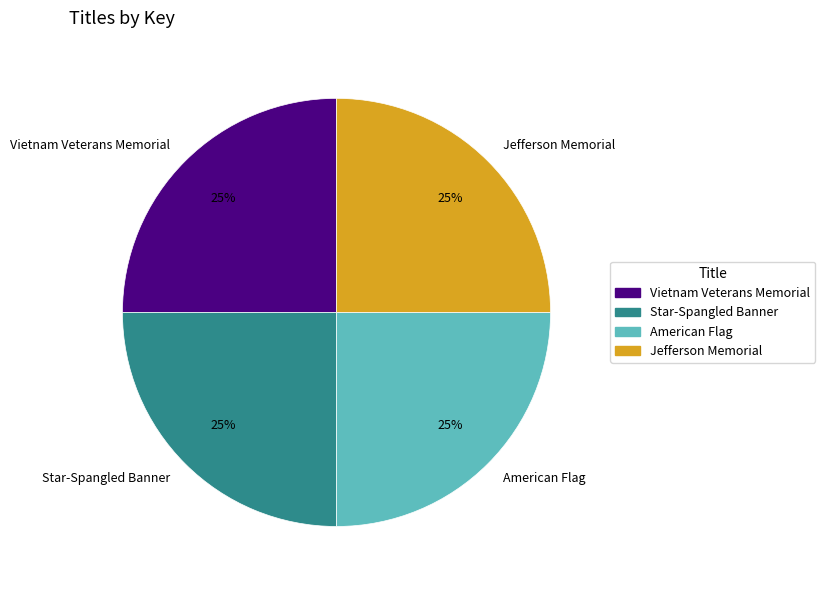

Approximately how many times larger is the value at American Flag compared to Vietnam Veterans Memorial?

1.0